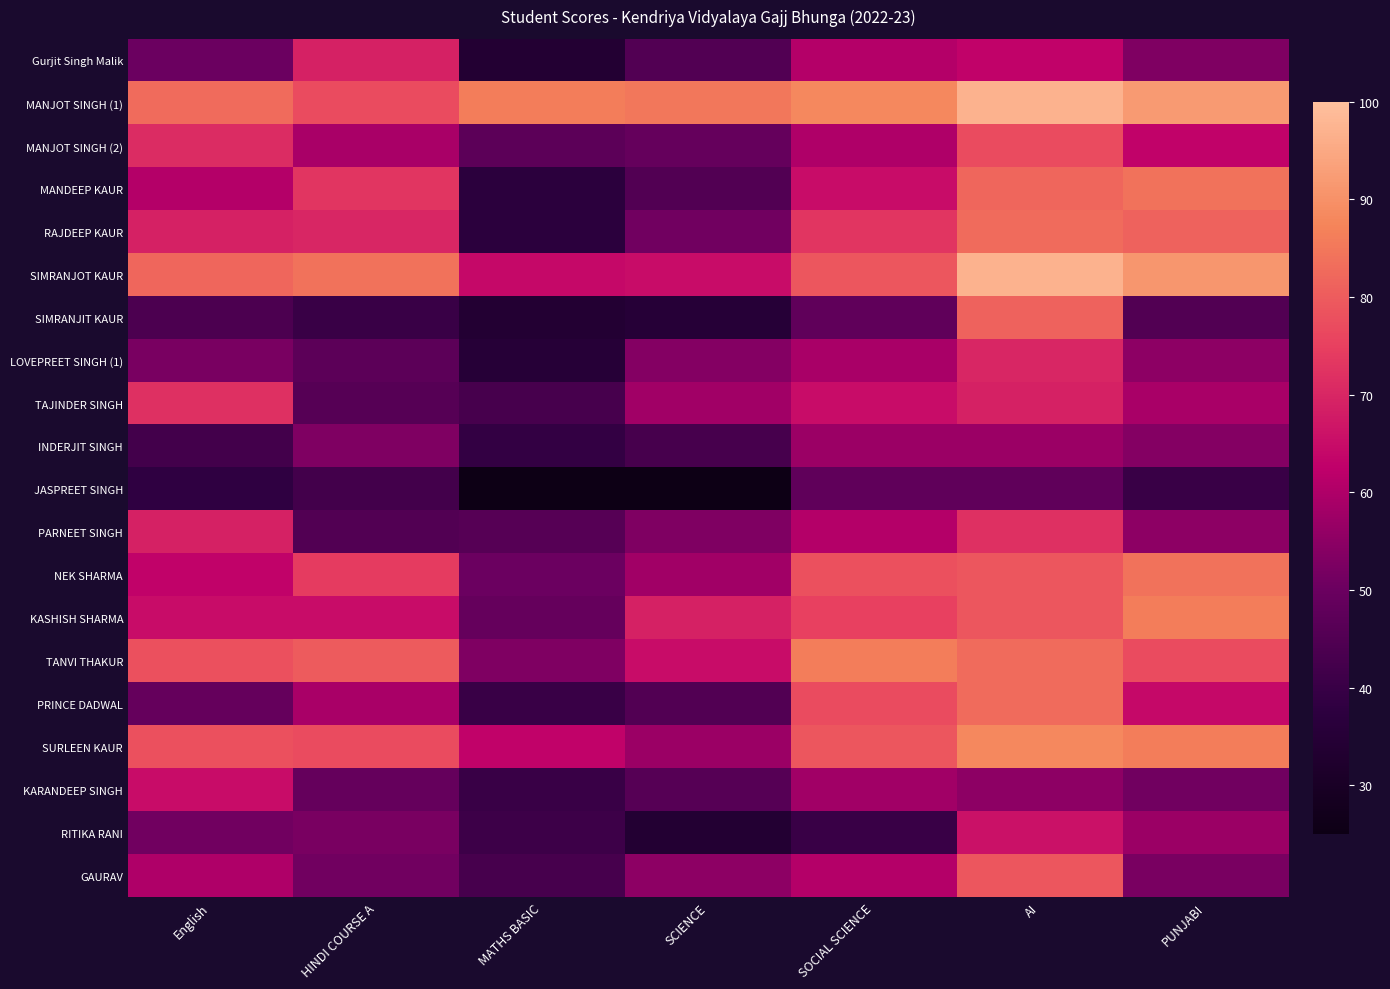

At which category does the chart reach its peak across all series?

AI